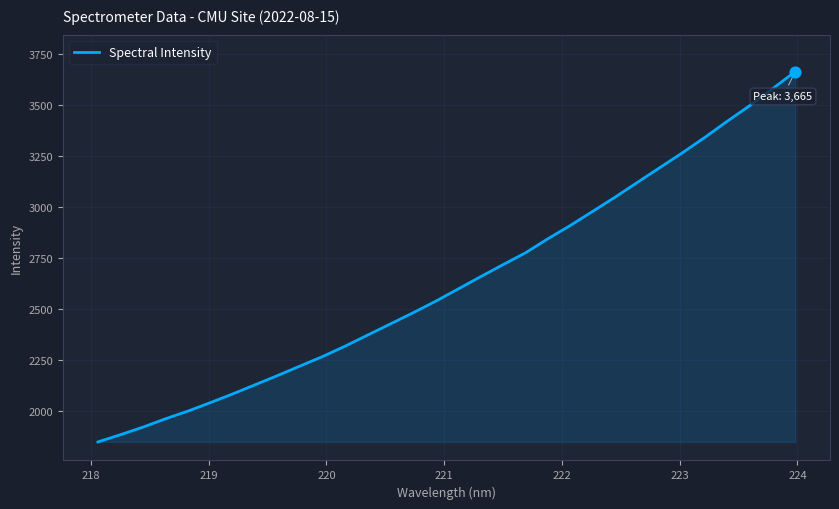

What is the maximum value shown in the chart?

3665.2